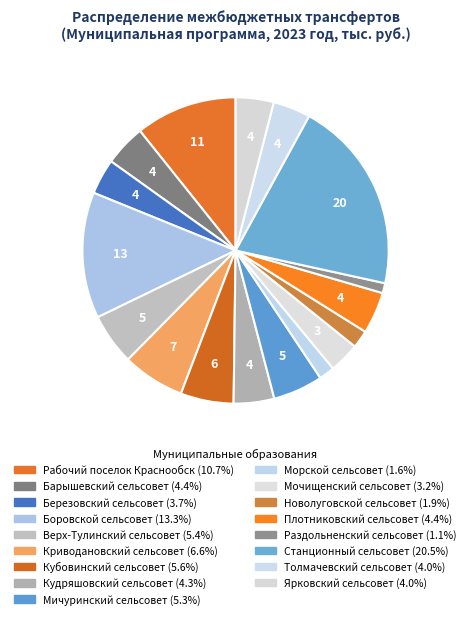

What is the largest slice in the pie chart?

Станционный сельсовет